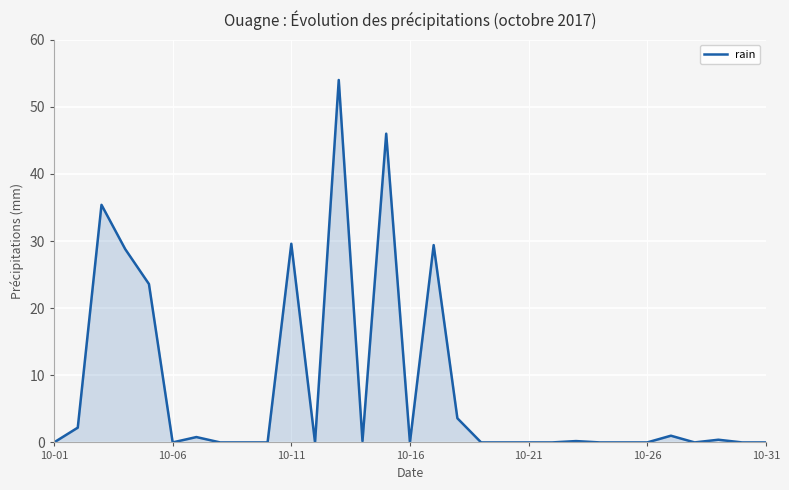

What is the maximum value shown in the chart?

54.0